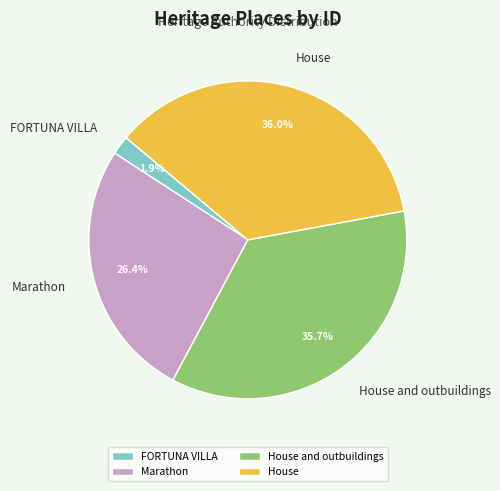

Which has a higher value, Marathon or House?

House